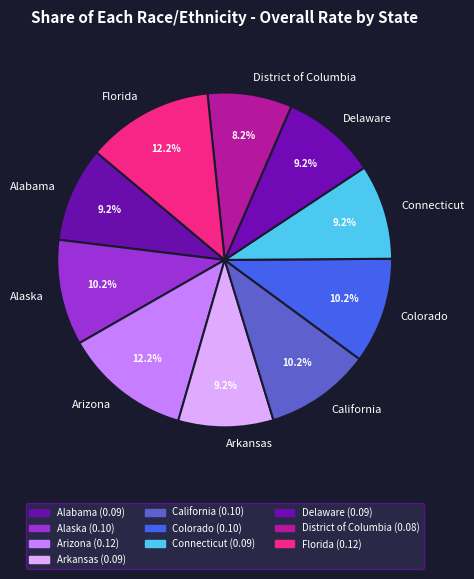

True or false: Arizona accounts for 1% of the total.

False